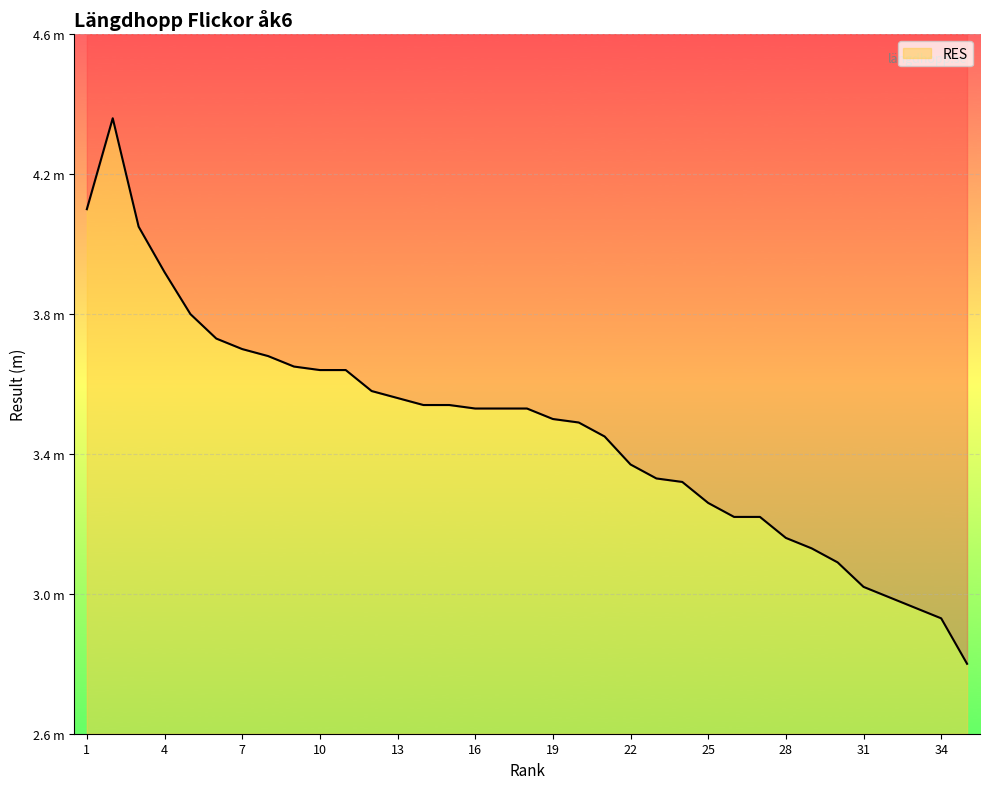

What is the smallest value displayed?

2.8